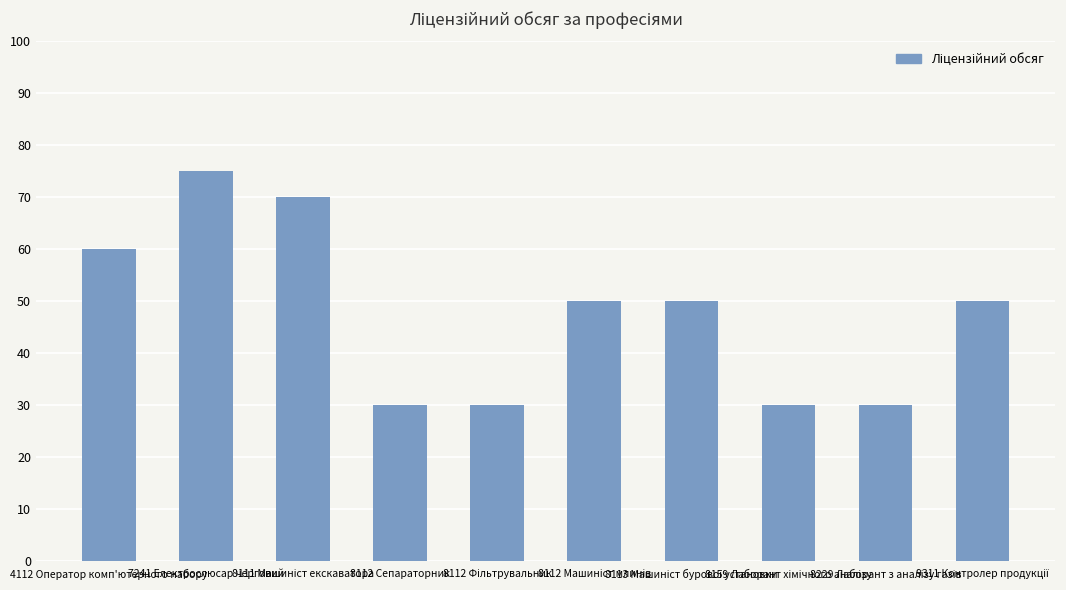

Where does the data first go above 50?

4112 Оператор комп'ютерного набору